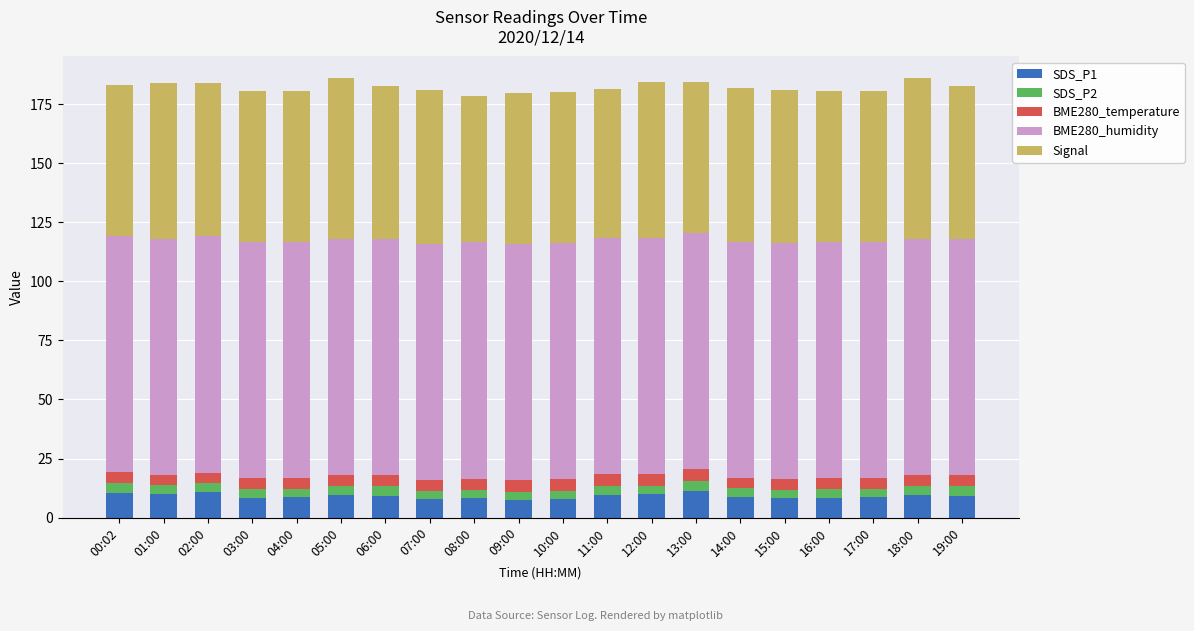

What is the maximum value for SDS_P1?

11.3